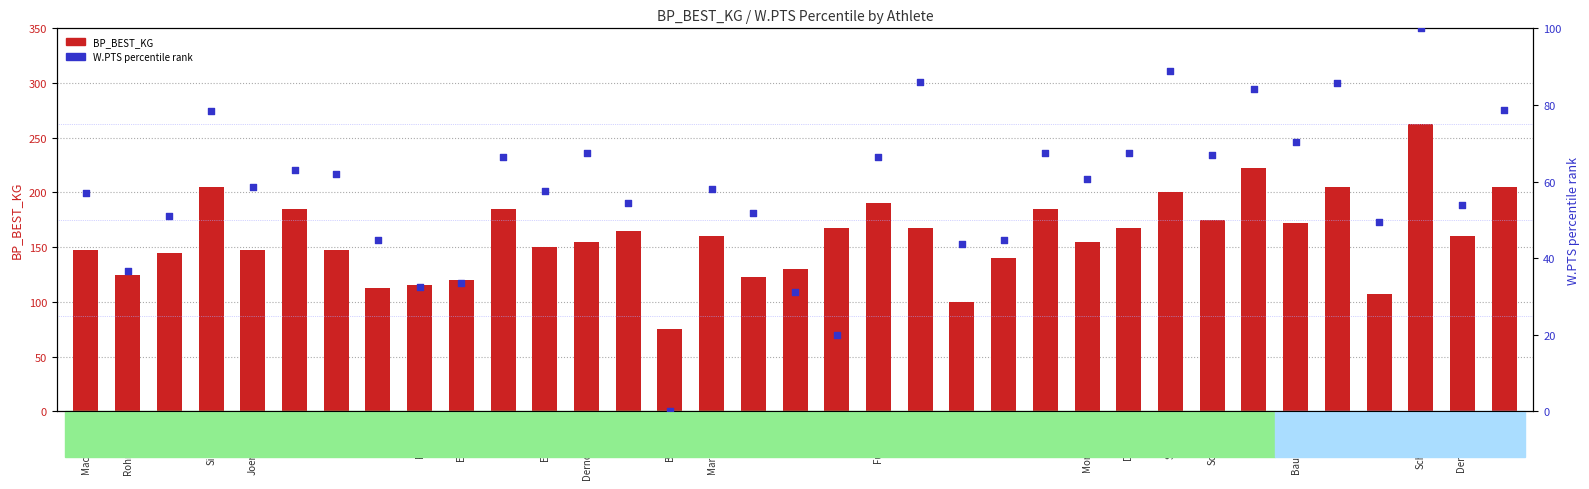

What is the total value across all series at Di Rocco?

235.1